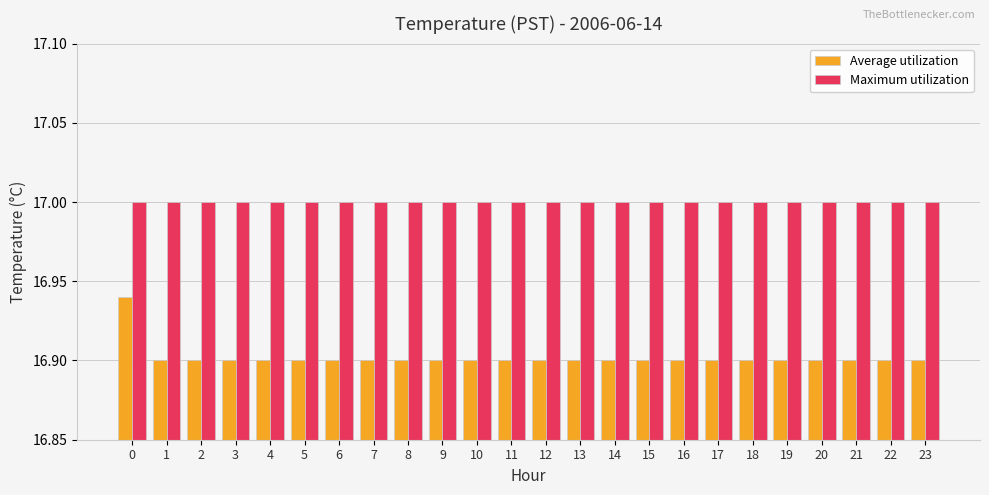

How many categories are shown in the chart?

24